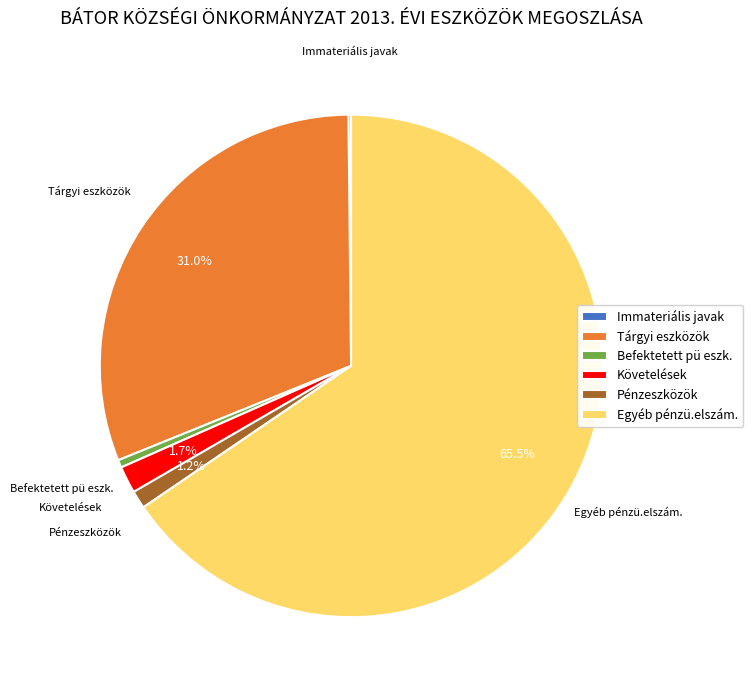

Does Egyéb pénzü.elszám. represent more than half of the total?

Yes